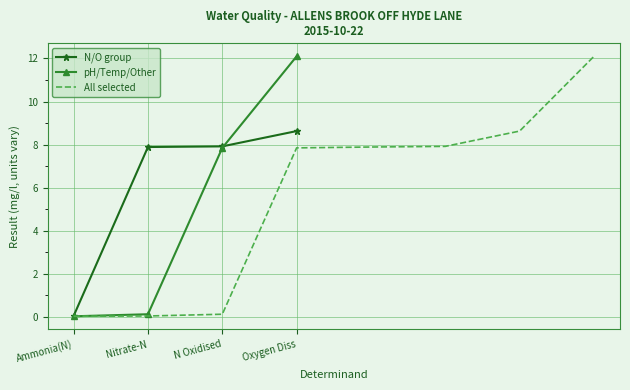

What is the approximate value of pH/Temp/Other at Oxygen Diss?

12.1